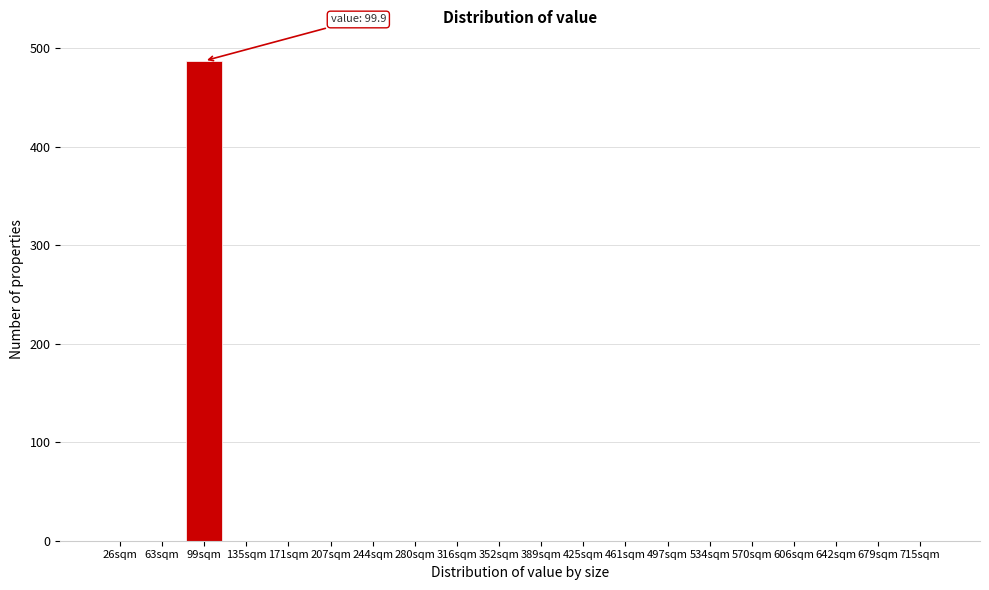

Reading left to right, list all the values displayed in this chart.

26sqm=0	63sqm=0	99sqm=487	135sqm=0	171sqm=0	207sqm=0	244sqm=0	280sqm=0	316sqm=0	352sqm=0	389sqm=0	425sqm=0	461sqm=0	497sqm=0	534sqm=0	570sqm=0	606sqm=0	642sqm=0	679sqm=0	715sqm=0